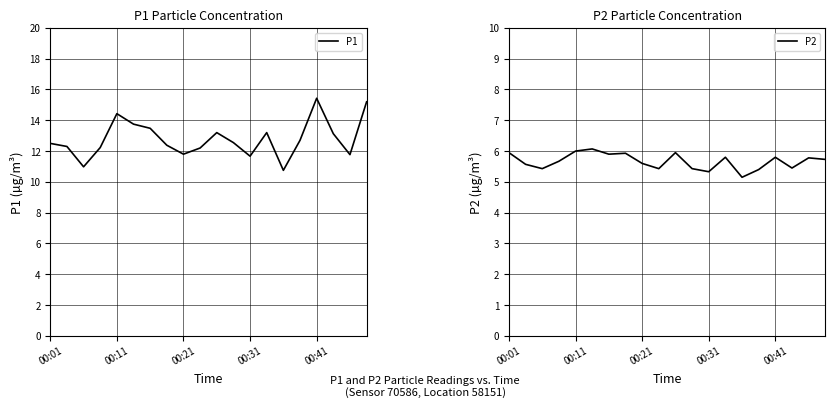

The value of P1 at 00:11 is 14.4. True or false?

True